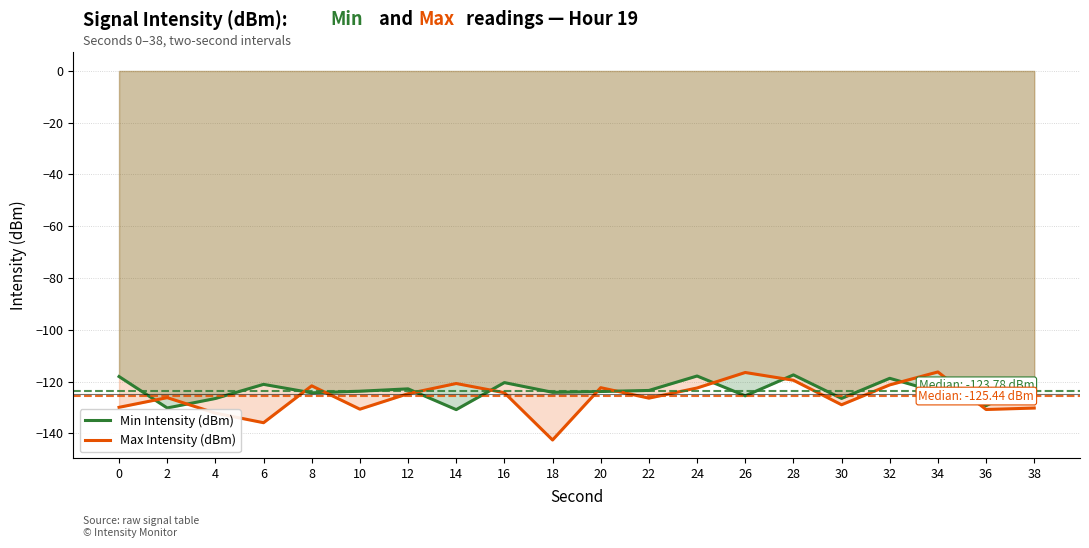

List the series in order of their peak value, lowest first.

Min Intensity (dBm), Max Intensity (dBm)